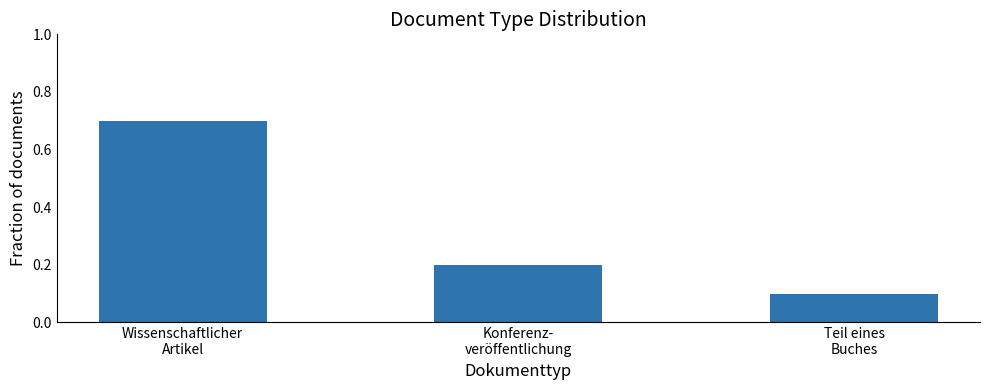

Rank the categories by value from lowest to highest.

Teil eines
Buches, Konferenz-
veröffentlichung, Wissenschaftlicher
Artikel